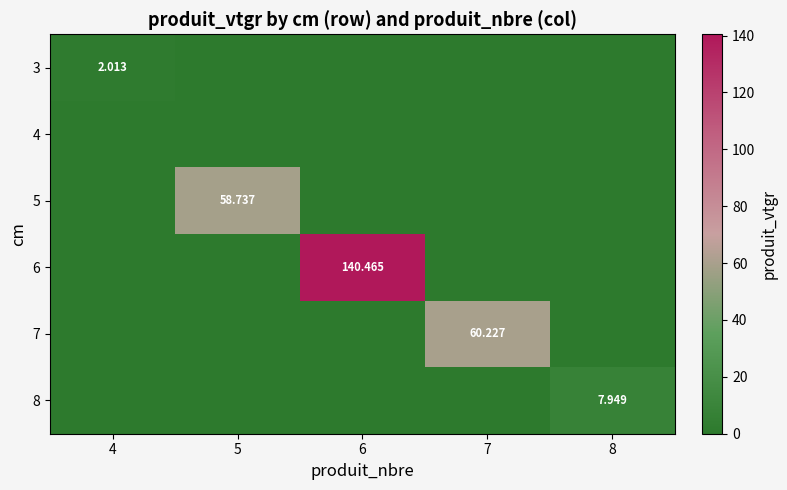

List the labels in order of 3 value, smallest first.

5, 6, 7, 8, 4